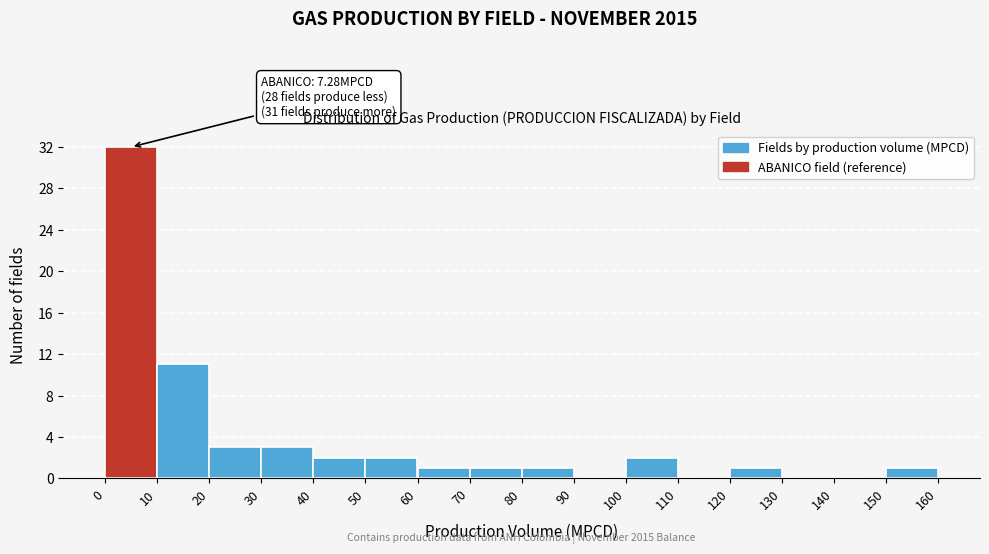

Over which range of the x-axis is the bar tallest?

0 to 10